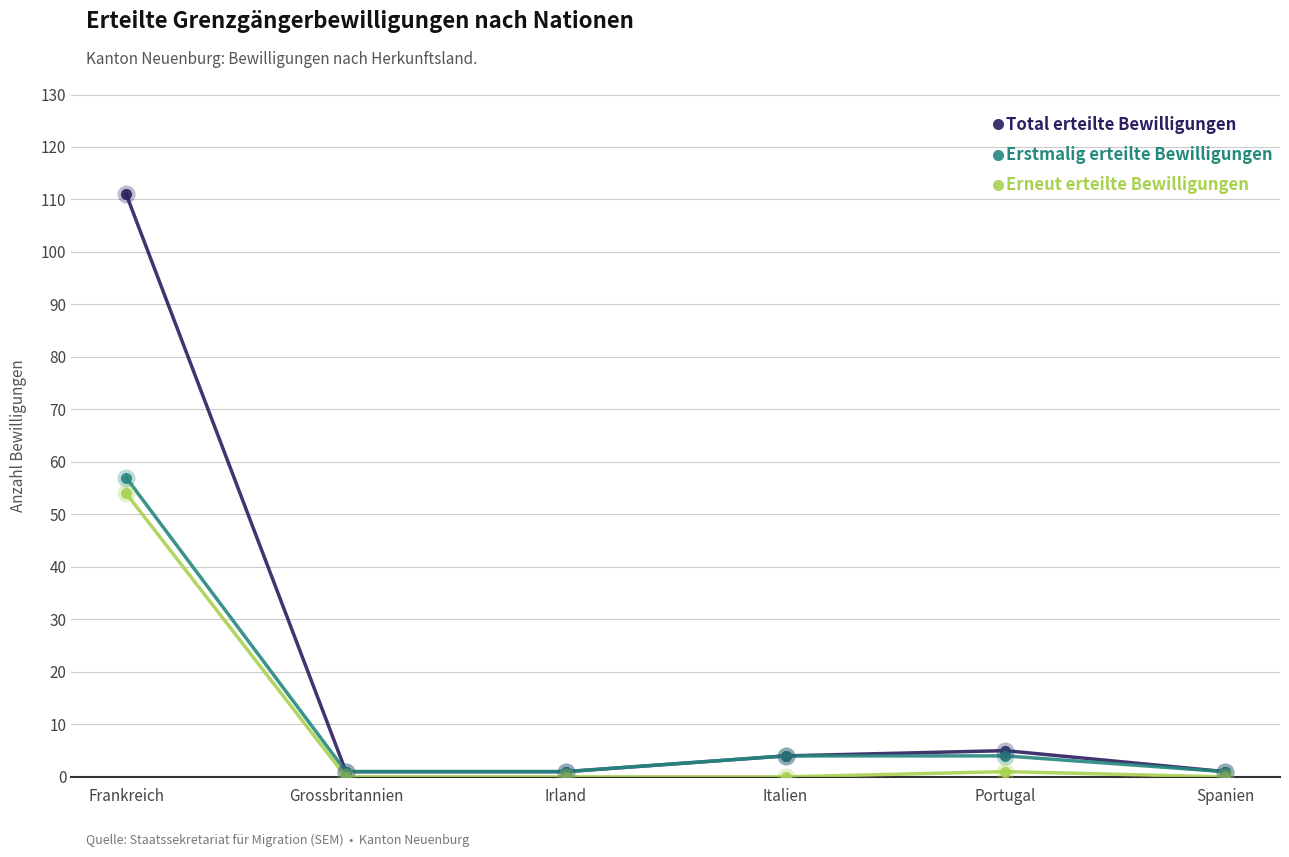

At how many categories does at least one series exceed 46?

1